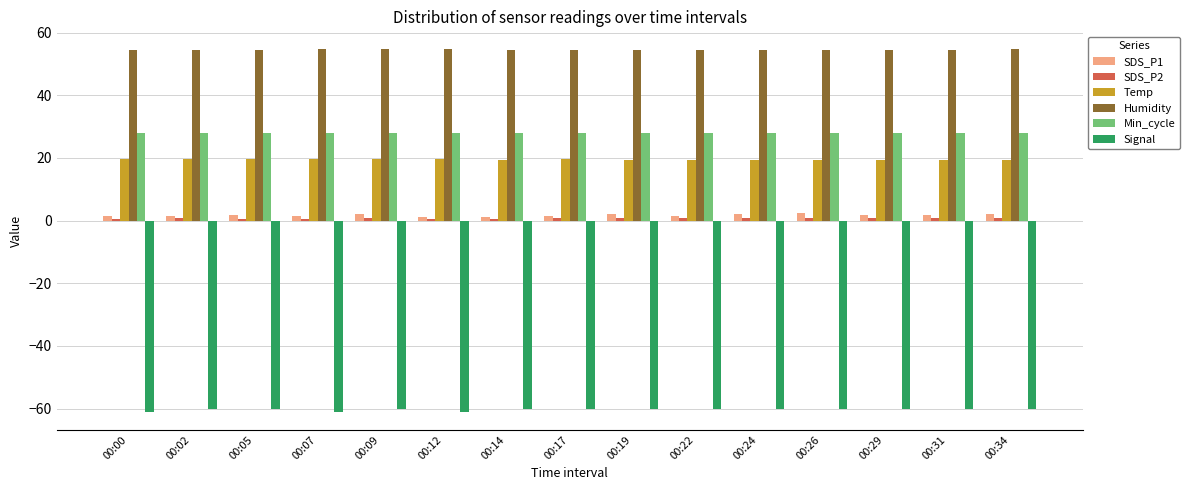

What is the sum of all Signal values?

-903.0